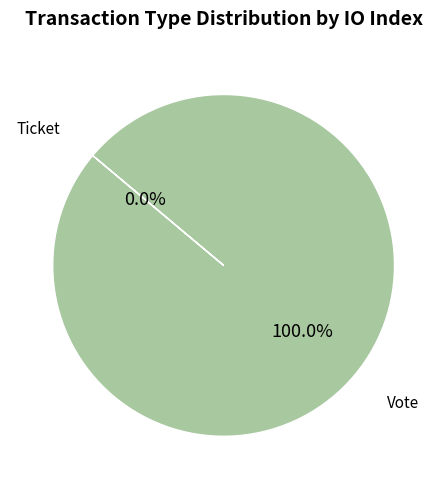

To the nearest percent, what is the difference between the largest and smallest slice percentages?

100%